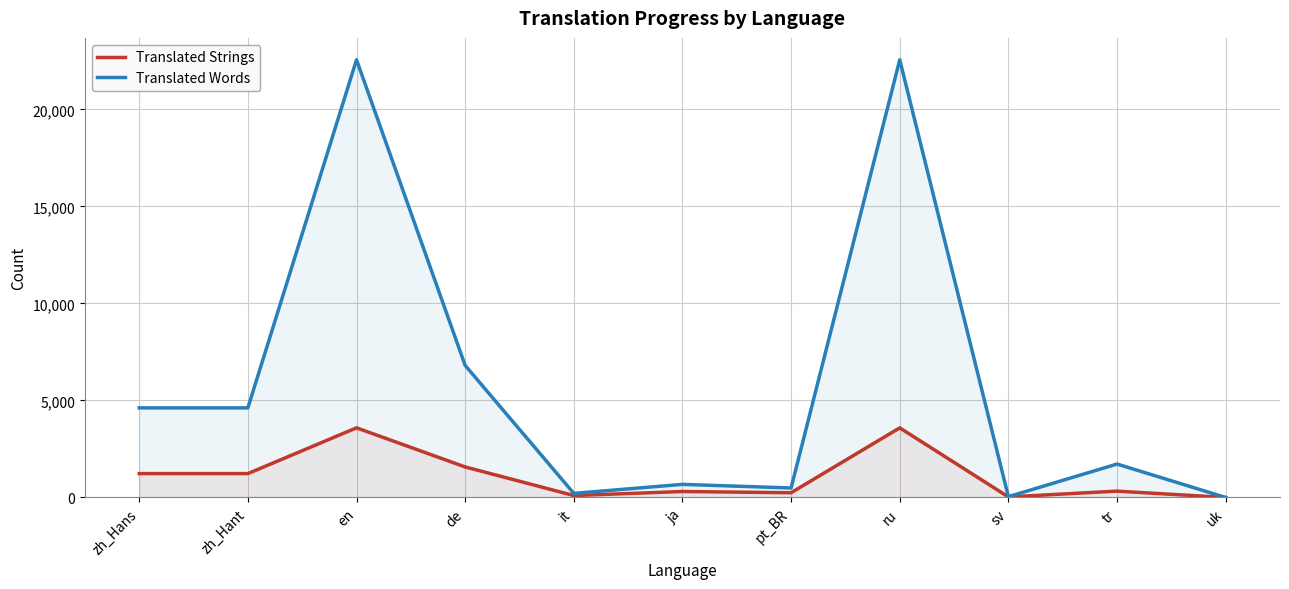

What is the smallest value displayed?

1